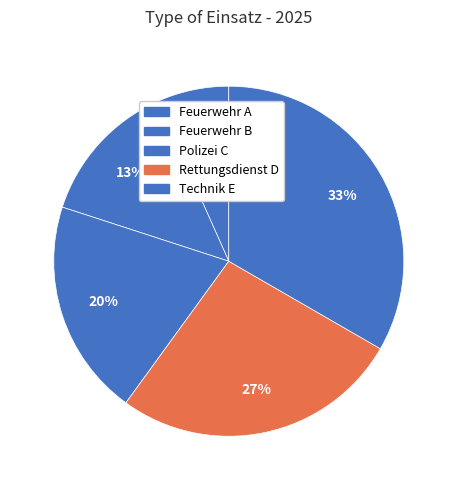

How many slices are in this pie chart?

5